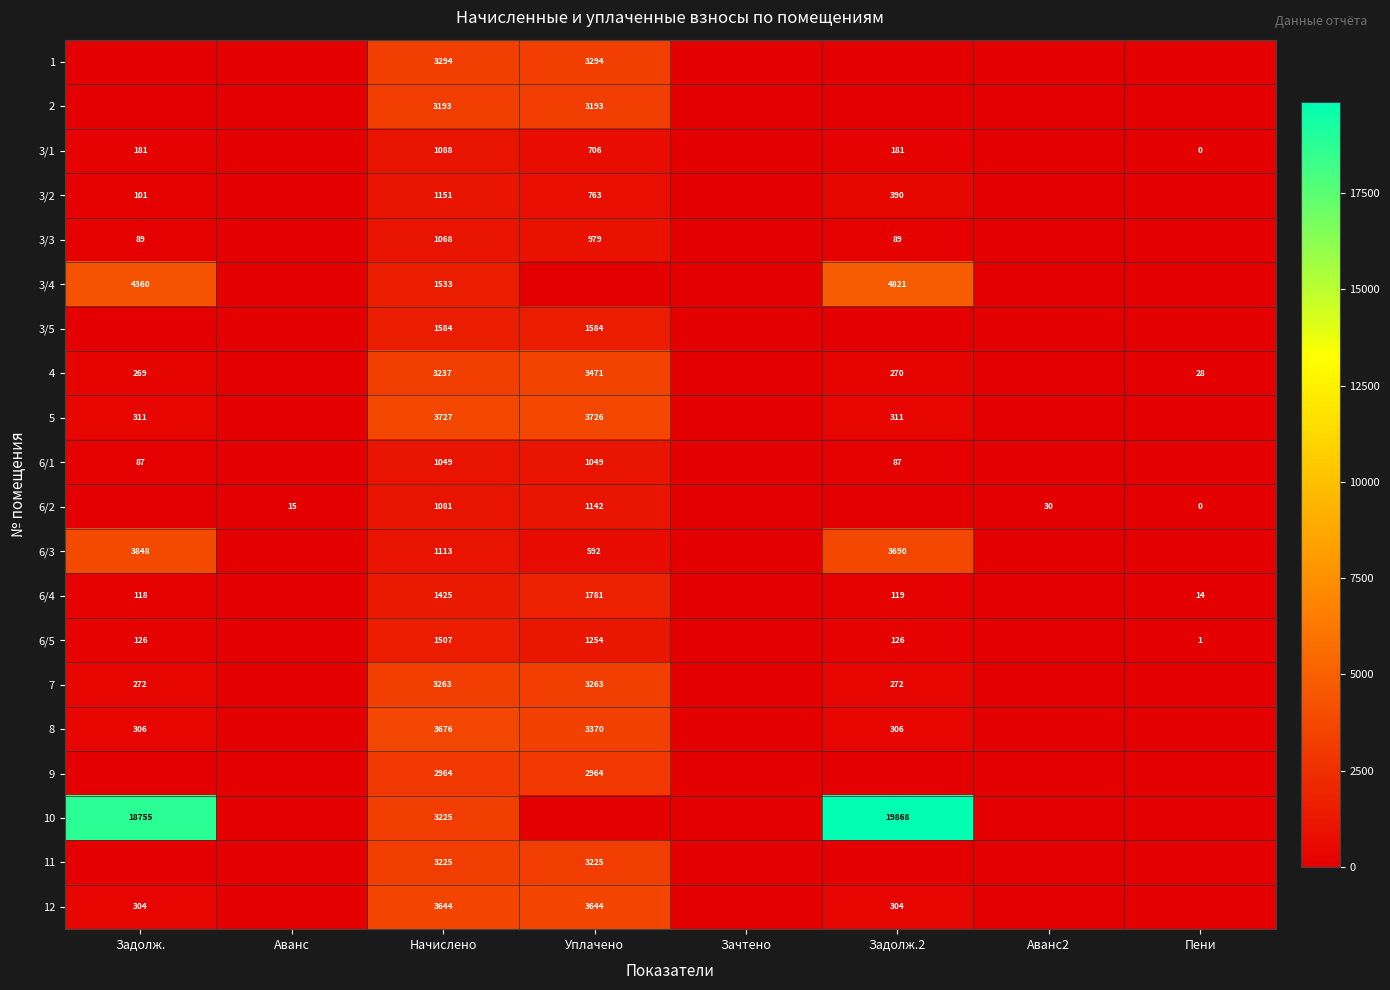

The value of 4 at Пени is 28. True or false?

True